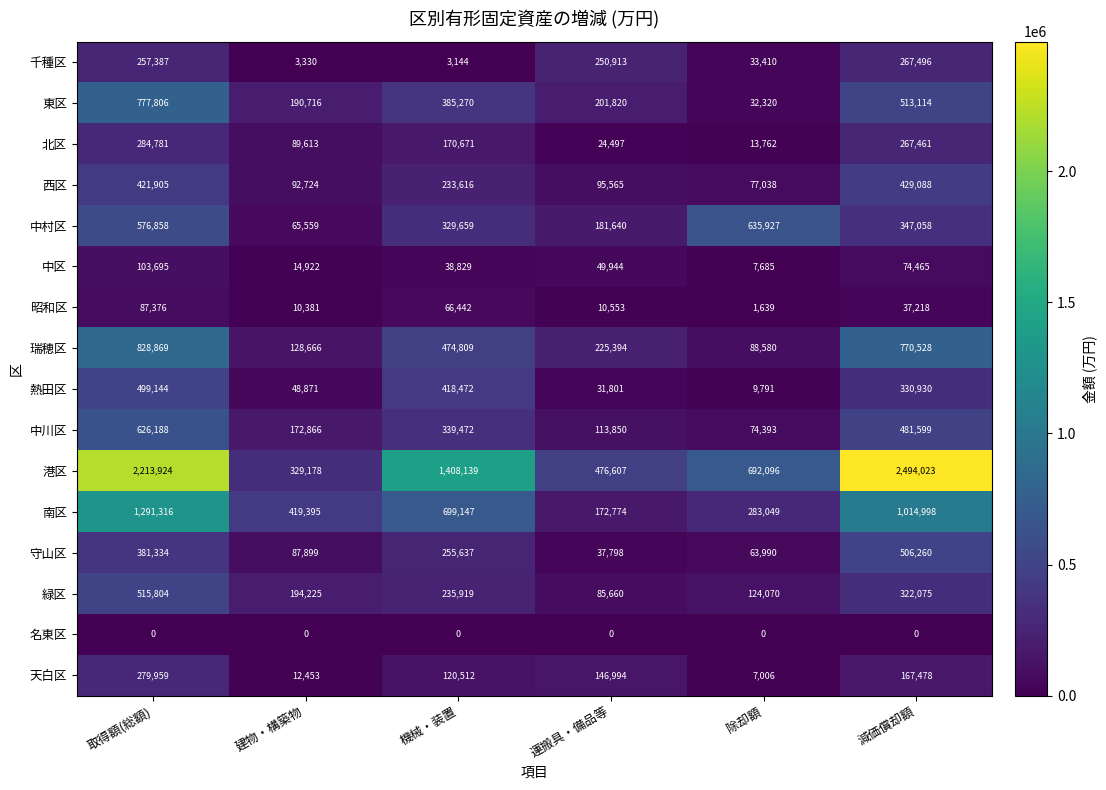

Which series has the largest total across all categories?

港区